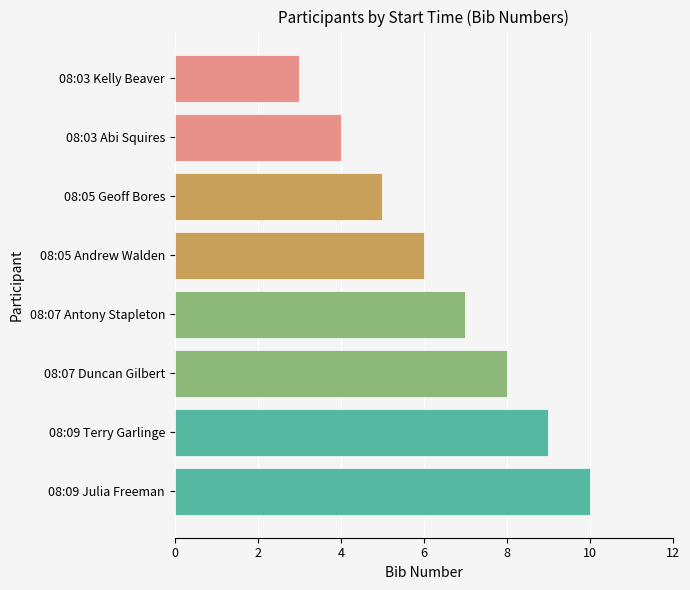

What is the label of the 8th bar from the bottom?

08:03 Kelly Beaver